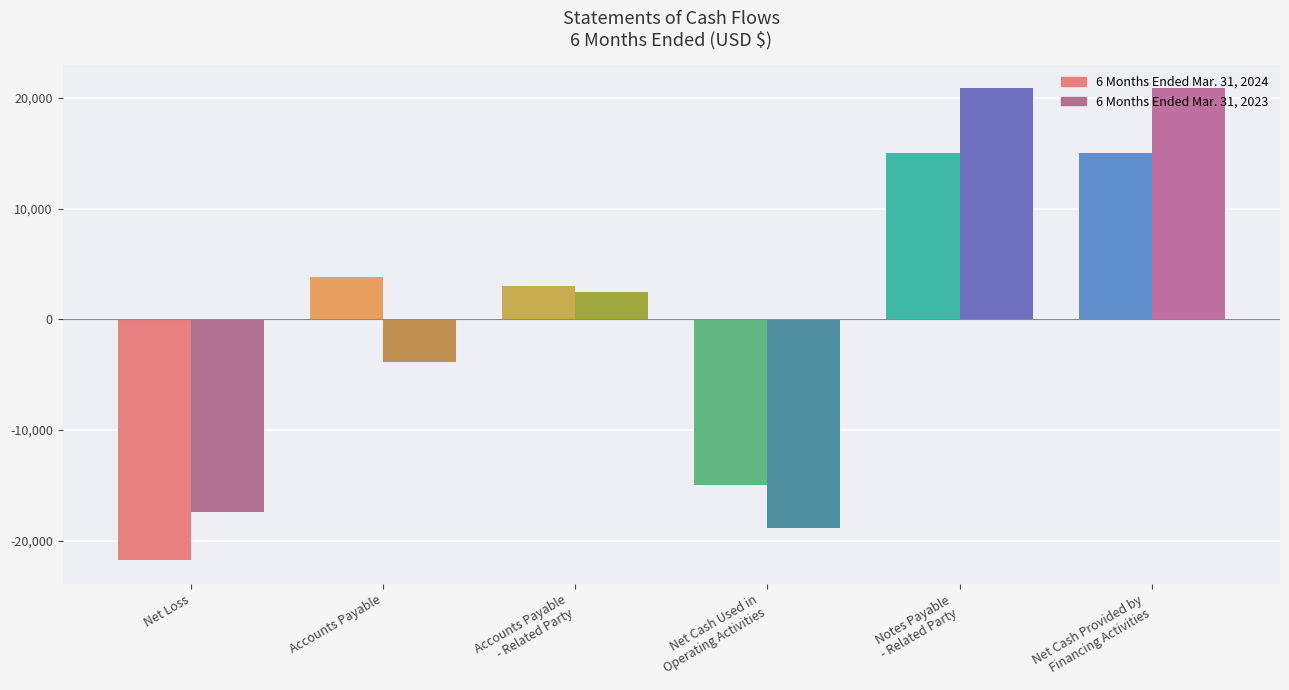

What is the value of the 6 Months Ended Mar. 31, 2023 bar at the 6th from the left?

20841